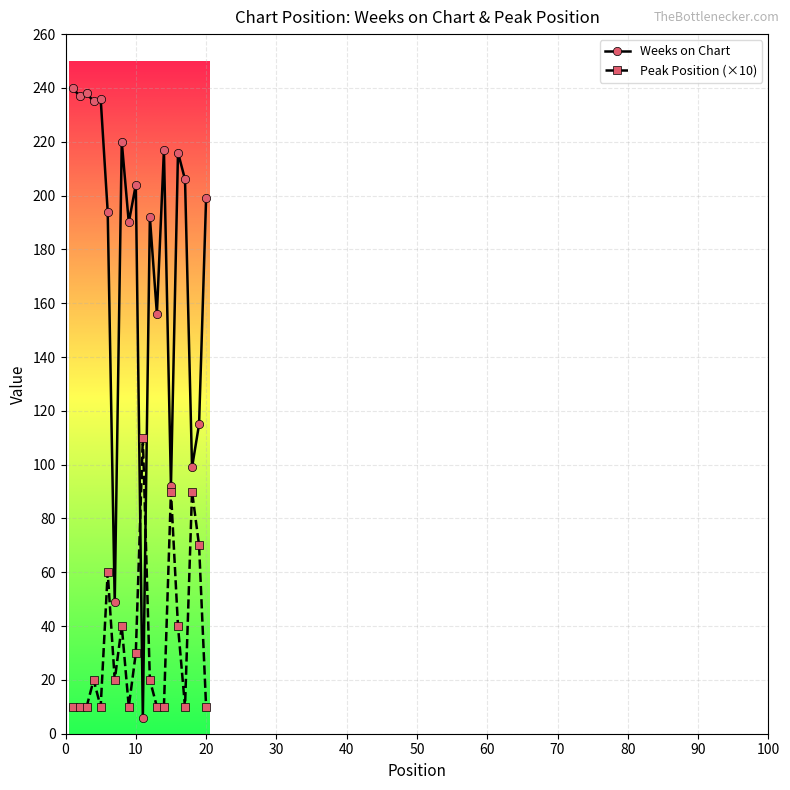

What is the value of the Weeks on Chart point at the 1st from the left?

240